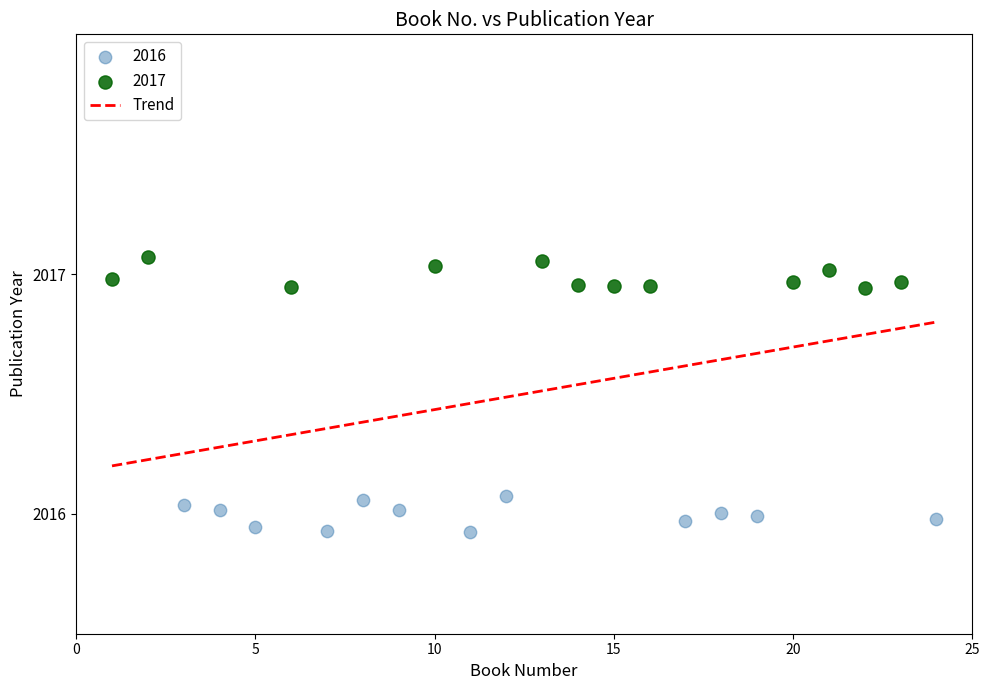

Which series contains the highest Y value?

2017